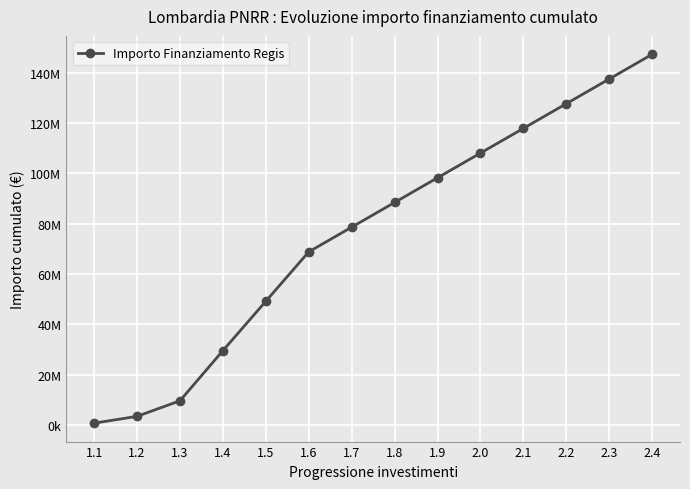

Does the chart have visible grid lines?

Yes